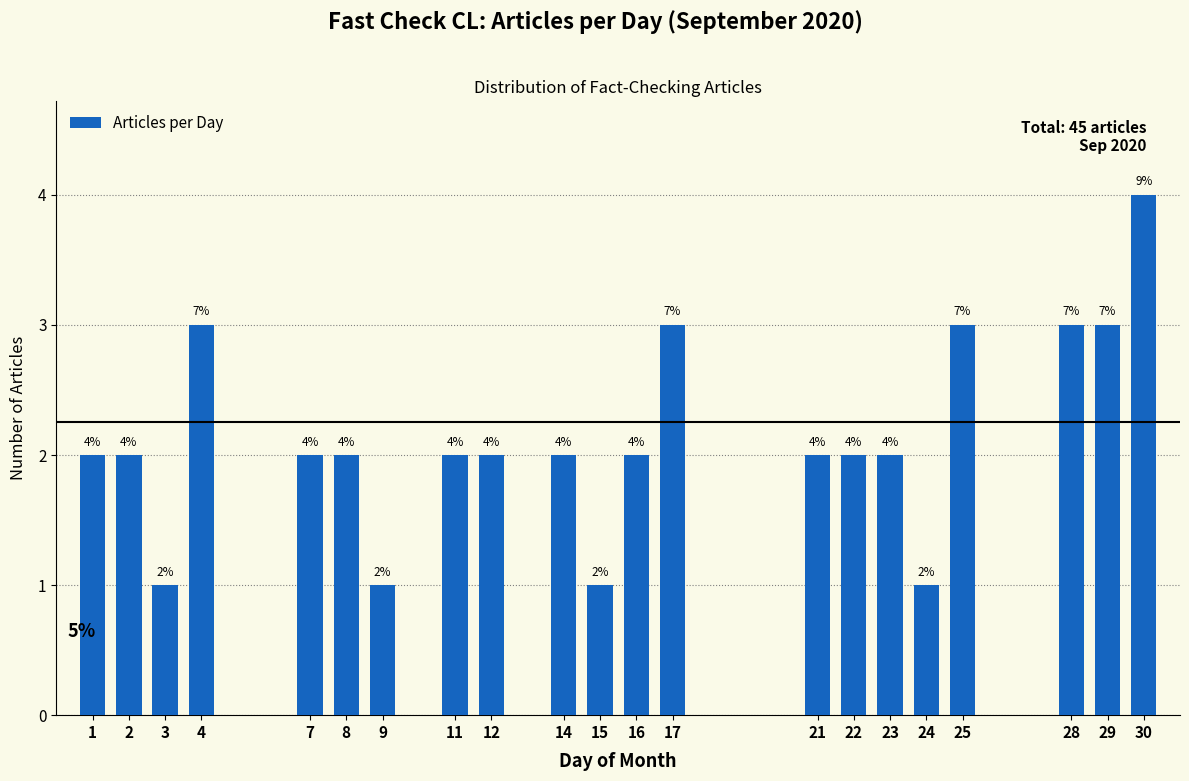

Reading left to right, extract all data points from this chart.

1=2	2=2	3=1	4=3	7=2	8=2	9=1	11=2	12=2	14=2	15=1	16=2	17=3	21=2	22=2	23=2	24=1	25=3	28=3	29=3	30=4